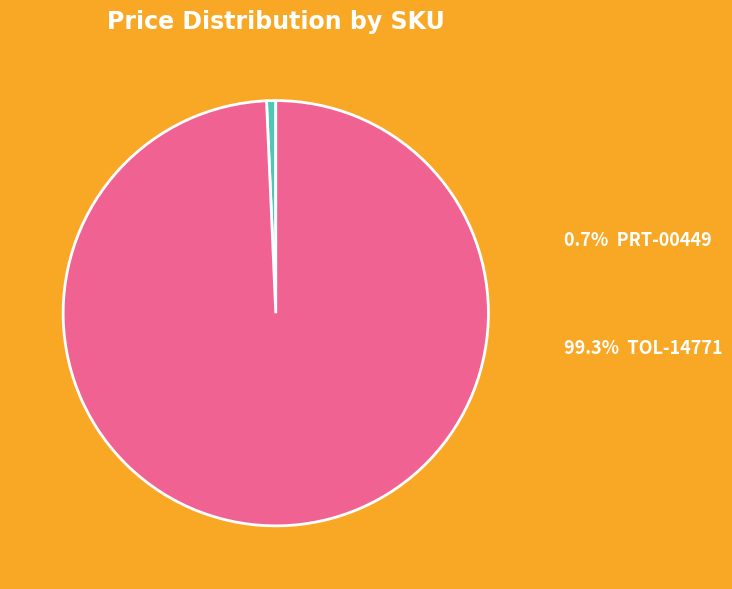

Is there a majority slice in this chart?

Yes